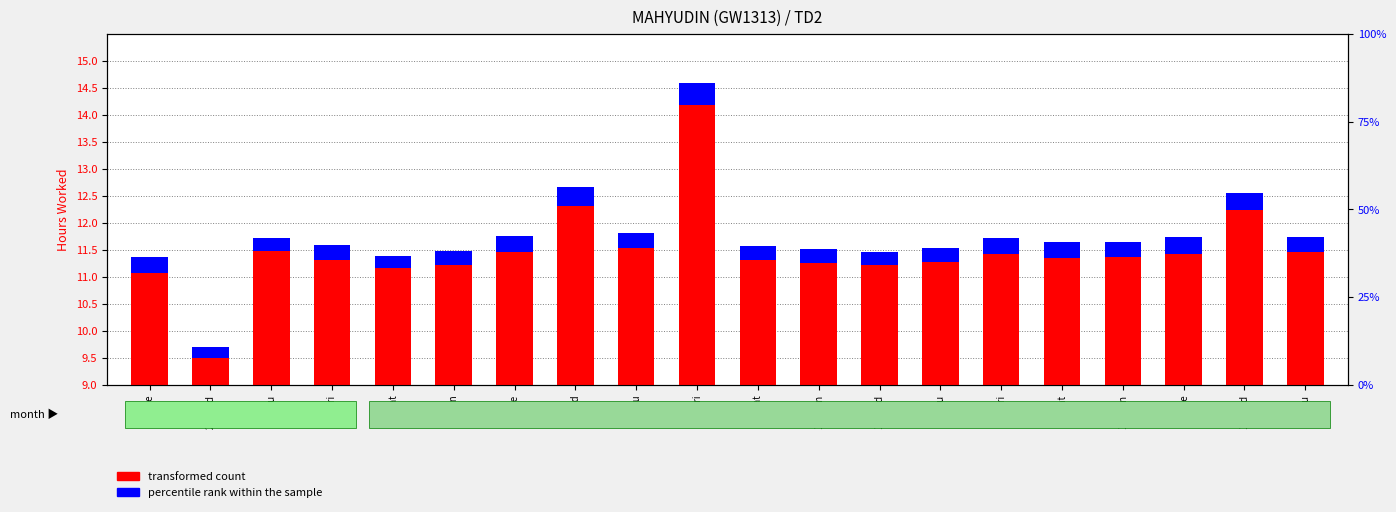

What value does the percentile rank within the sample series have at 20-Thu?

0.3